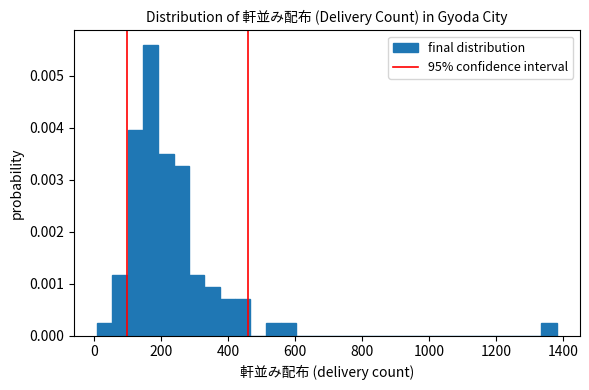

Read against the x-axis, roughly where is the centre of the tallest bar?

160